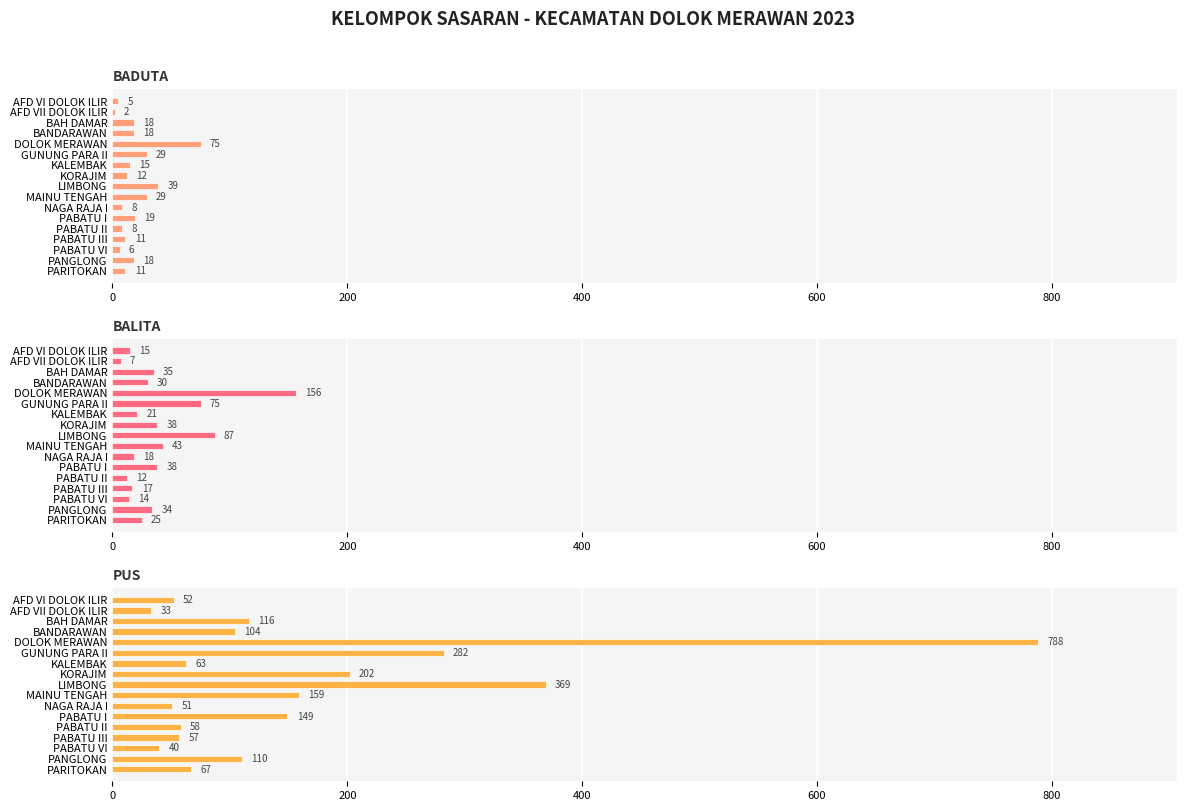

What are all the series names shown in the legend?

BADUTA, BALITA, PUS